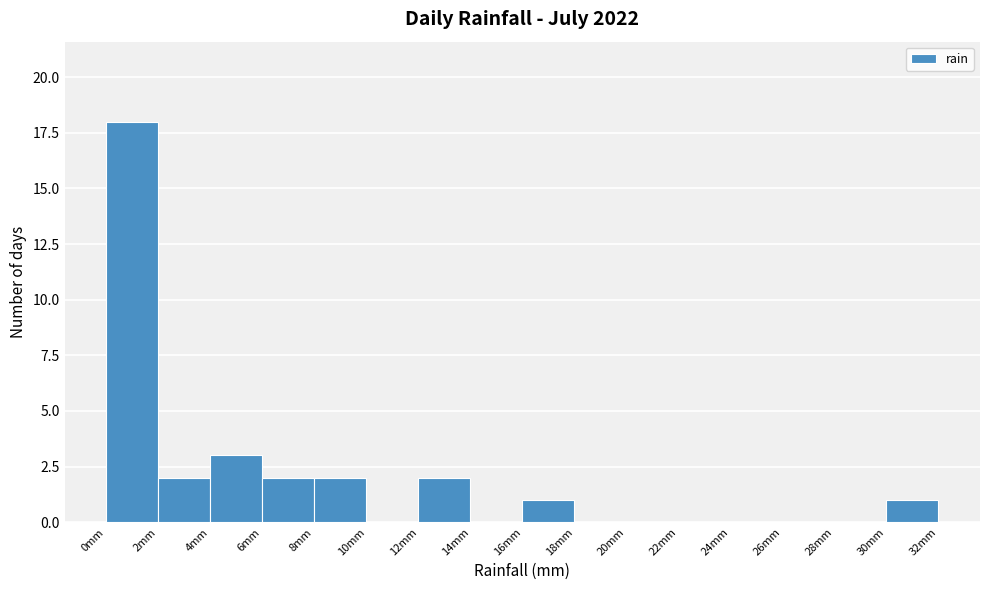

Reading left to right, list every bar in this chart as the range it spans on the x-axis followed by its height. The values are not printed on the chart, so give them approximately, as read against the axis.

0 to 2: 18
2 to 4: 2
4 to 6: 3
6 to 8: 2
8 to 10: 2
10 to 12: 0
12 to 14: 2
14 to 16: 0
16 to 18: 1
18 to 20: 0
20 to 22: 0
22 to 24: 0
24 to 26: 0
26 to 28: 0
28 to 30: 0
30 to 32: 1